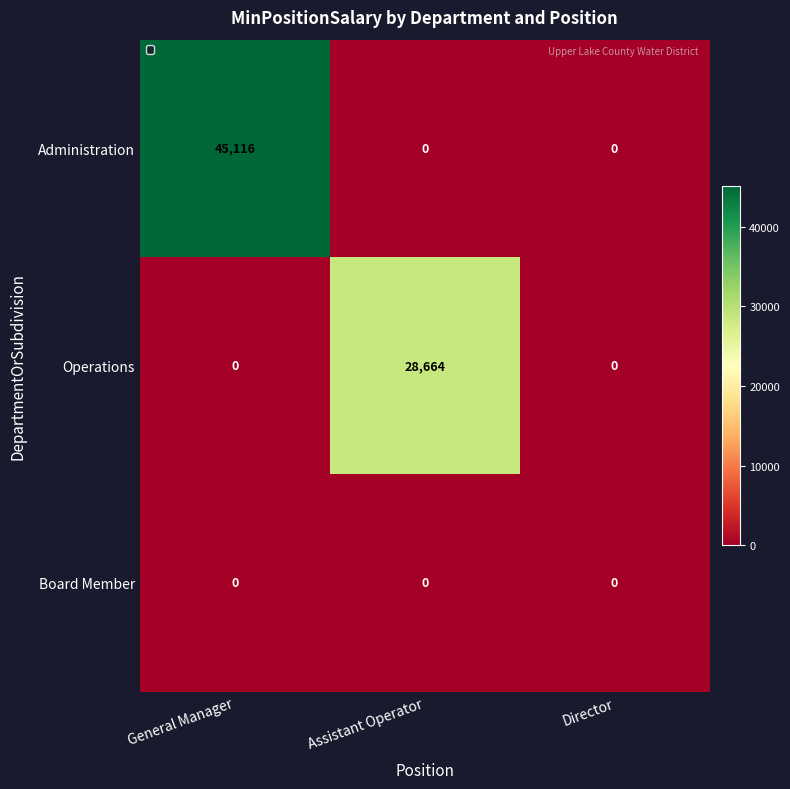

Which series has the largest total across all categories?

Administration